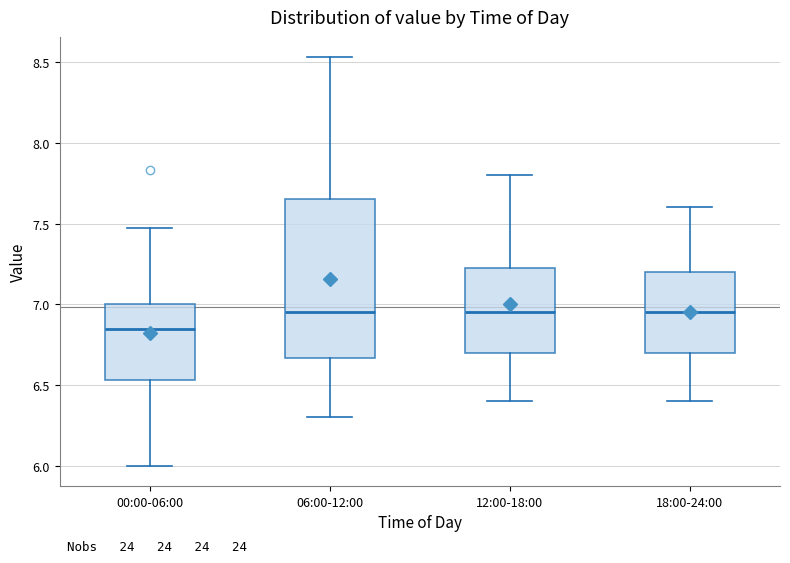

Which box is the tallest, from its lower edge to its upper edge?

06:00-12:00